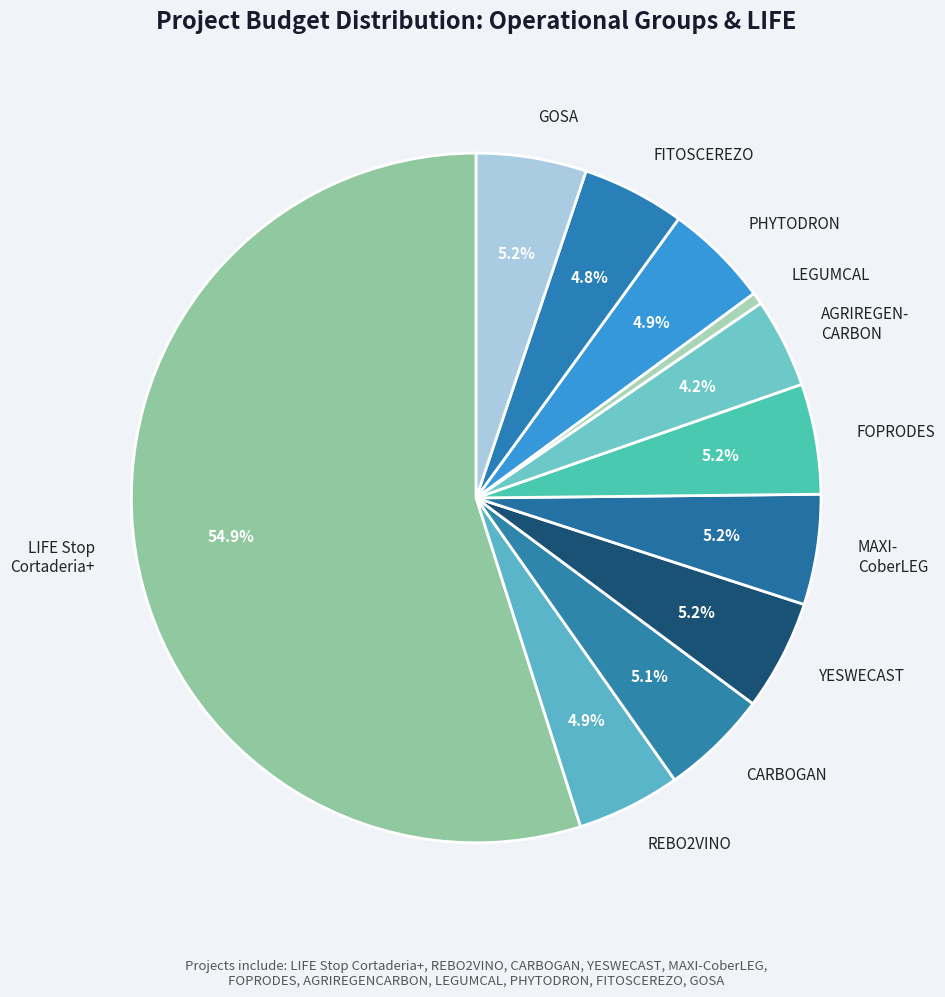

Which category has the biggest portion of the pie?

LIFE Stop Cortaderia+